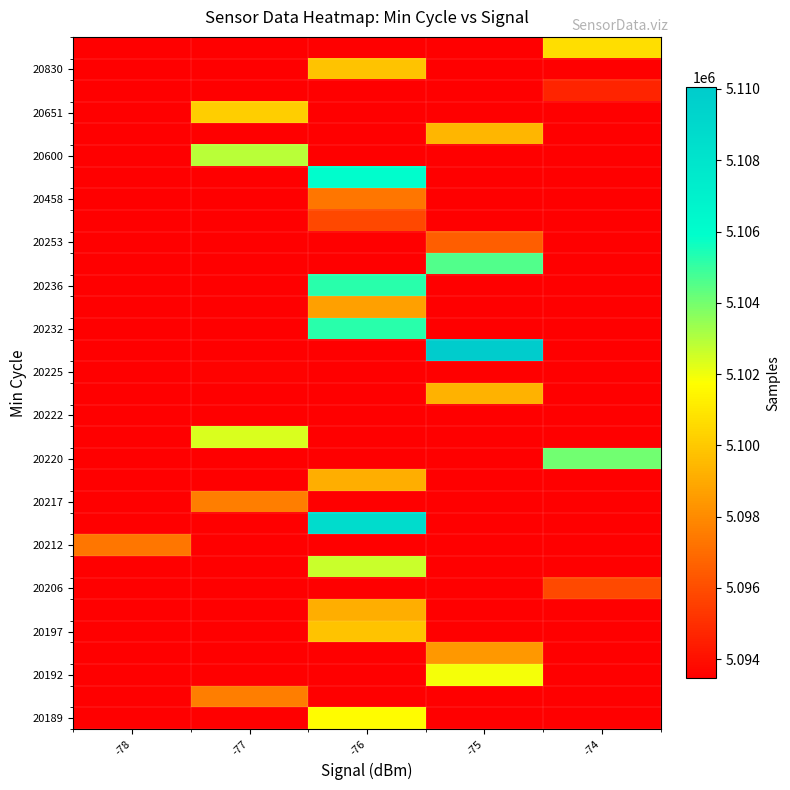

What is the greatest value displayed?

5110044